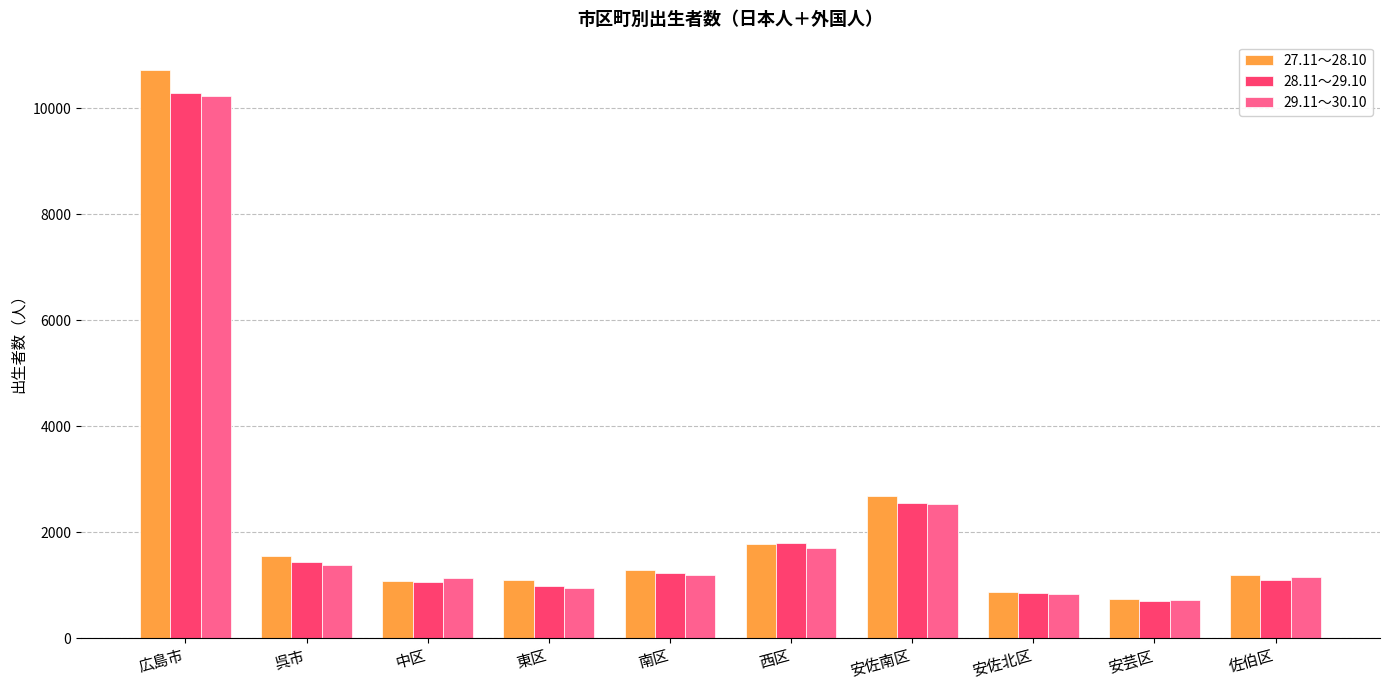

What is the highest value of the 27.11～28.10 series?

10725